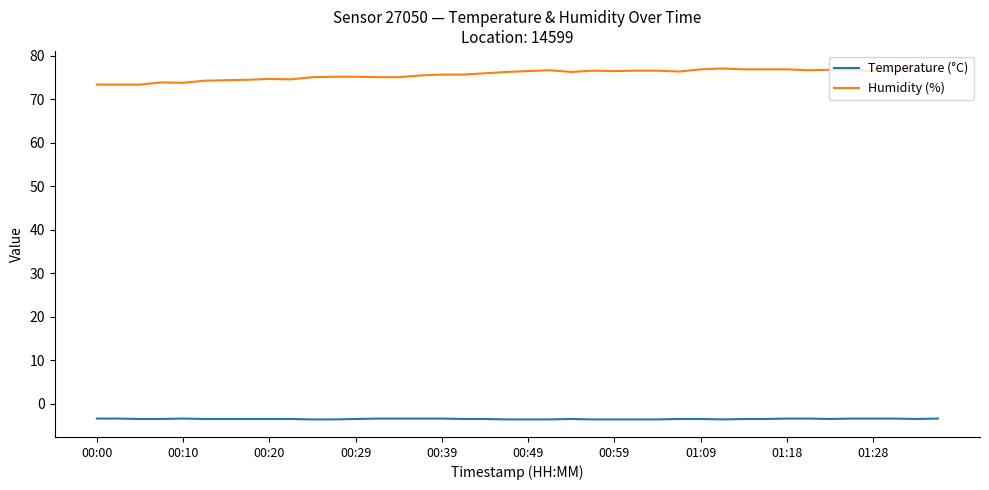

True or false: Humidity (%) and Temperature (°C) cross at least once.

False